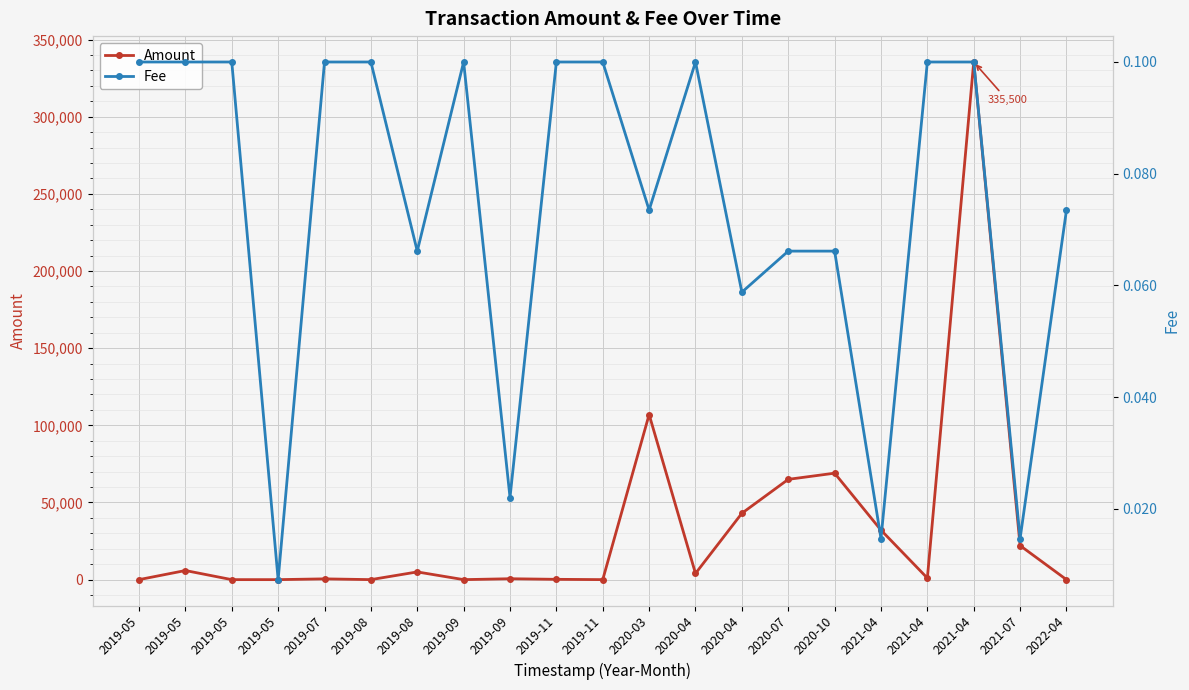

At how many categories does at least one series exceed 127350?

1